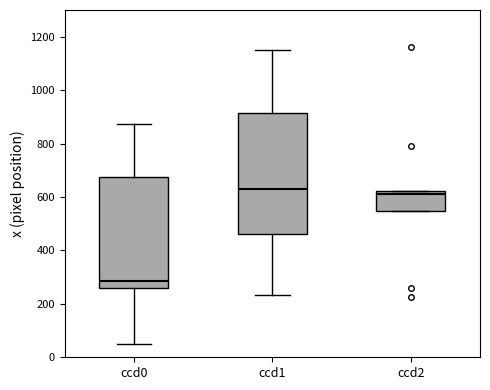

Reading left to right, transcribe this box plot: for each box, give where its median line is, the range the box spans, and where its two whiskers end, as read against the y-axis. The values are not printed on the chart, so give them approximately, as read against the axis.

ccd0: median 280, box 260 to 680, whiskers 60 to 880
ccd1: median 620, box 460 to 920, whiskers 240 to 1140
ccd2: median 620 (just below the box's upper edge), box 540 to 620, whiskers 540 to 620